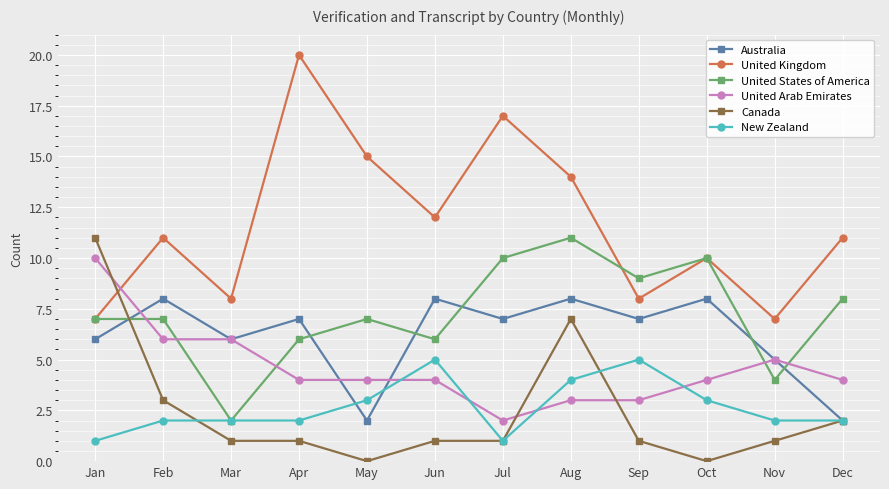

Is the value of United States of America at Sep greater than the value of United Kingdom at Dec?

No